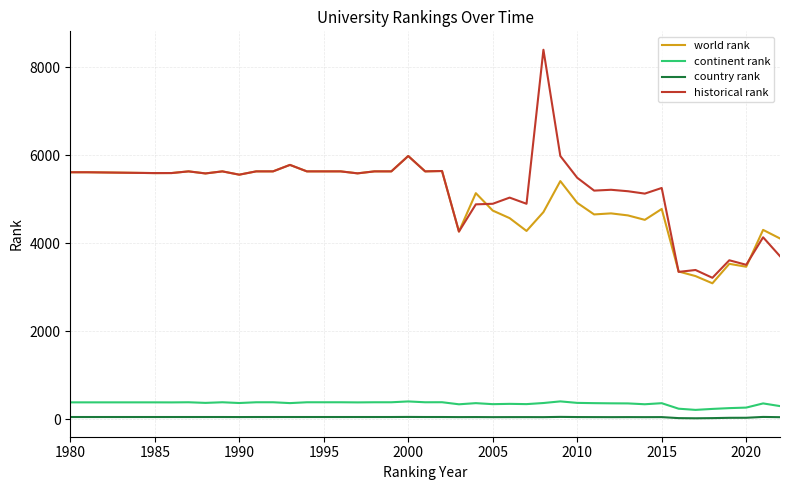

True or false: historical rank and country rank cross at least once.

False